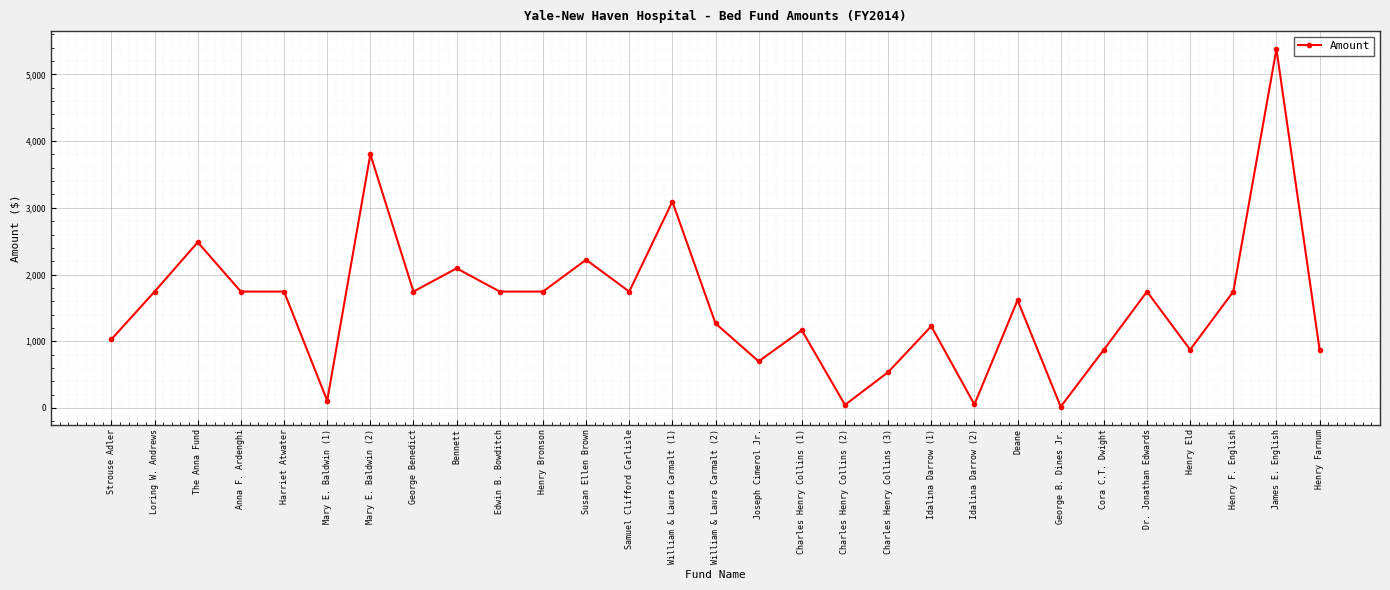

Where does the data first go above 1743?

Loring W. Andrews